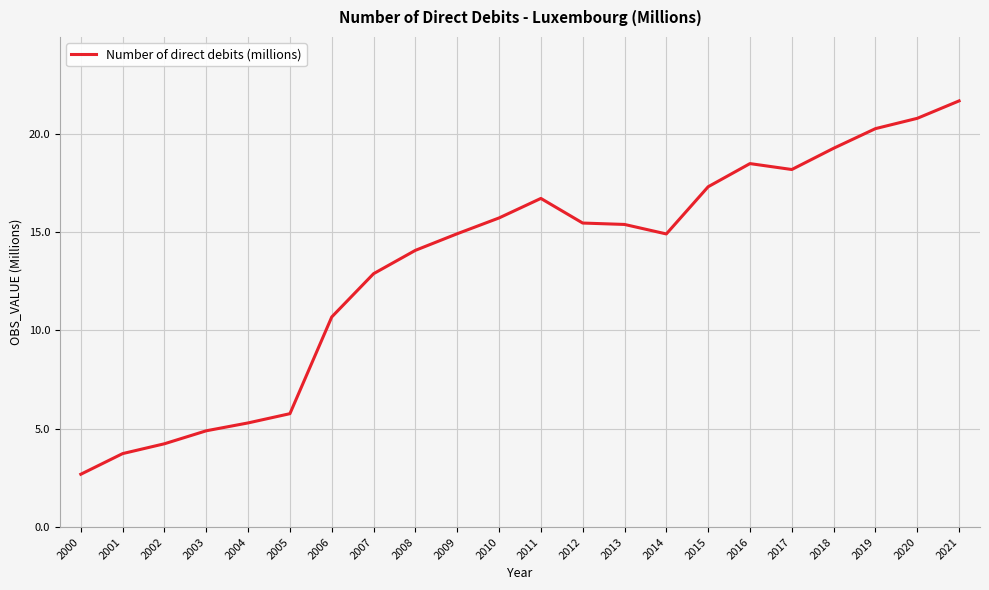

What is the greatest value displayed?

21.7